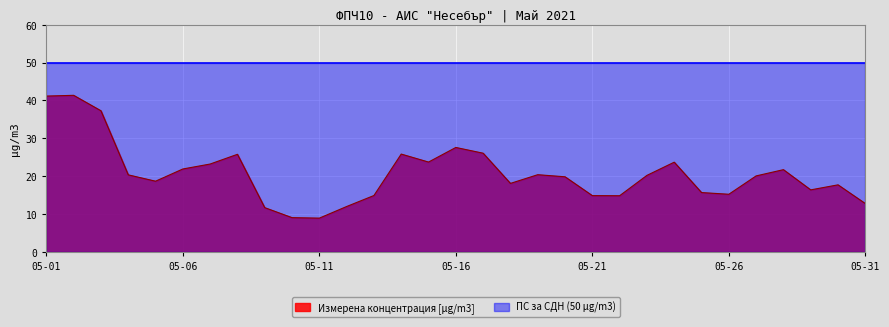

What is the difference between the maximum and minimum values in the Измерена концентрация [µg/m3] series?

32.5